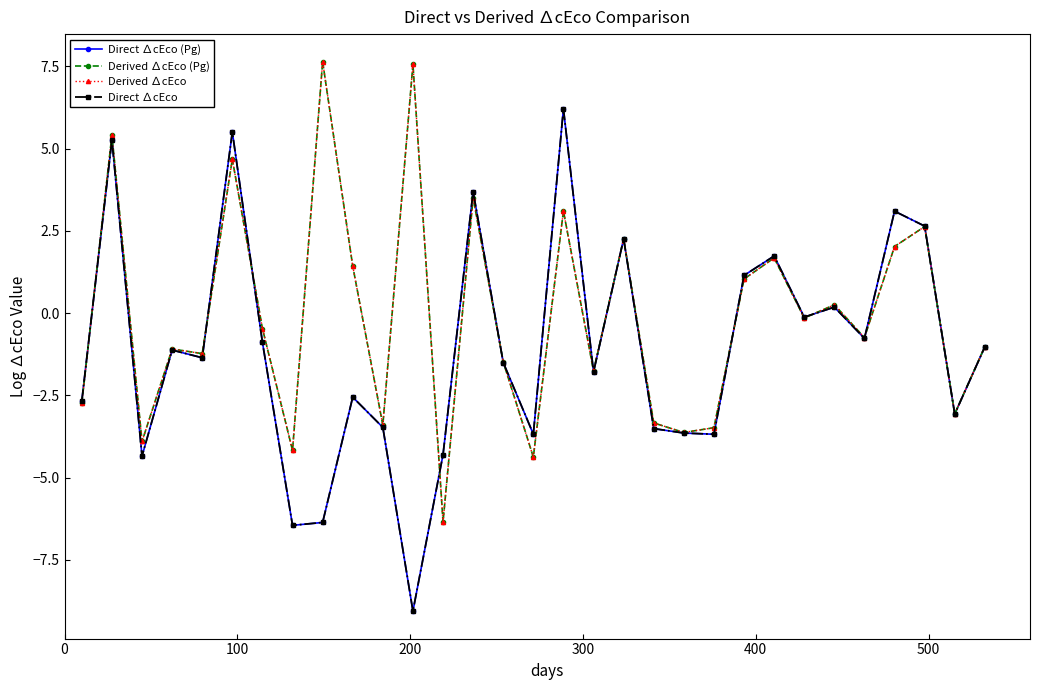

Reading right to left, list all the values displayed in this chart.

Direct ∆cEco (Pg): -1.0	-3.1	2.6	3.1	-0.8	0.2	-0.1	1.7	1.1	-3.7	-3.6	-3.5	2.3	-1.8	6.2	-3.7	-1.5	3.7	-4.3	-9.1	-3.5	-2.6	-6.4	-6.4	-0.9	5.5	-1.4	-1.1	-4.3	5.3	-2.7
Derived ∆cEco (Pg): -1.0	-3.1	2.6	2.0	-0.7	0.3	-0.1	1.7	1.0	-3.5	-3.6	-3.3	2.3	-1.8	3.1	-4.4	-1.5	3.5	-6.3	7.6	-3.4	1.4	7.6	-4.2	-0.5	4.7	-1.2	-1.1	-3.9	5.4	-2.7
Derived ∆cEco: -1.0	-3.1	2.6	2.0	-0.7	0.3	-0.1	1.7	1.0	-3.5	-3.6	-3.3	2.3	-1.8	3.1	-4.4	-1.5	3.5	-6.3	7.6	-3.4	1.4	7.6	-4.2	-0.5	4.7	-1.2	-1.1	-3.9	5.4	-2.7
Direct ∆cEco: -1.0	-3.1	2.6	3.1	-0.8	0.2	-0.1	1.7	1.1	-3.7	-3.6	-3.5	2.3	-1.8	6.2	-3.7	-1.5	3.7	-4.3	-9.1	-3.5	-2.6	-6.4	-6.4	-0.9	5.5	-1.4	-1.1	-4.3	5.3	-2.7